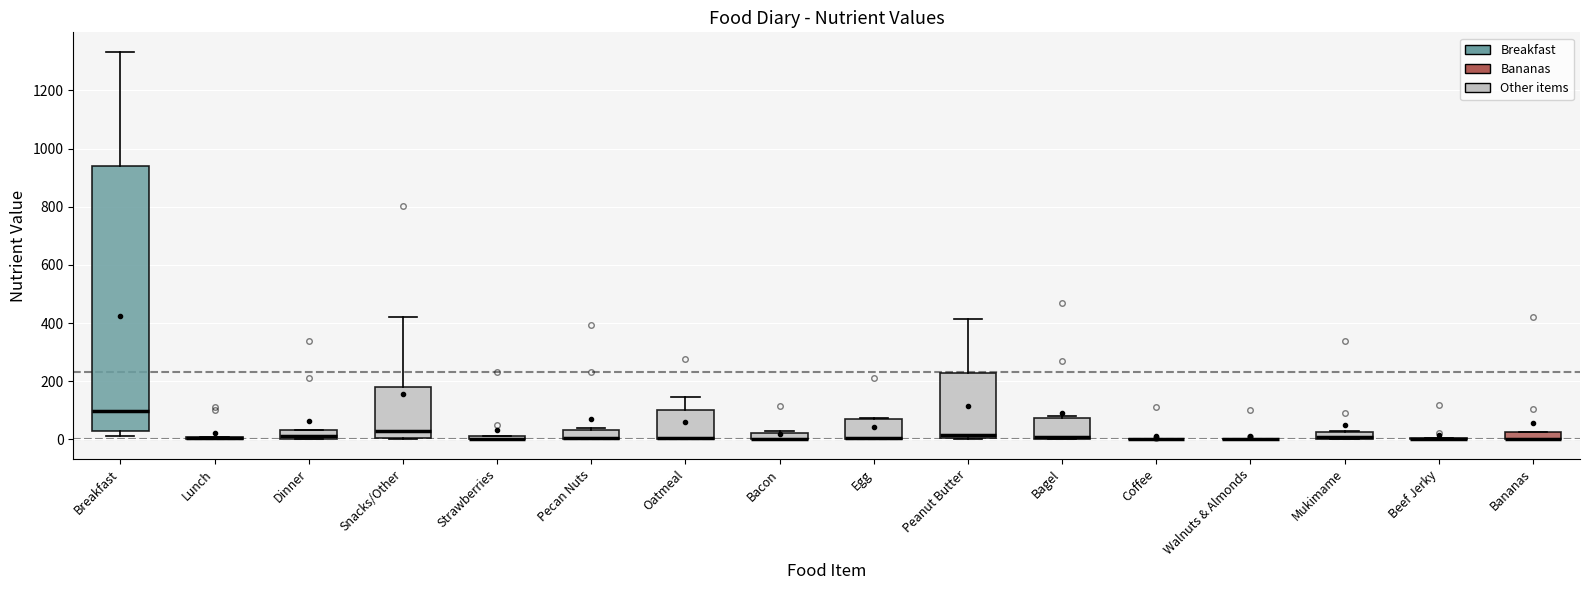

Comparing the boxes themselves (not the whiskers), which one is the tallest?

Breakfast